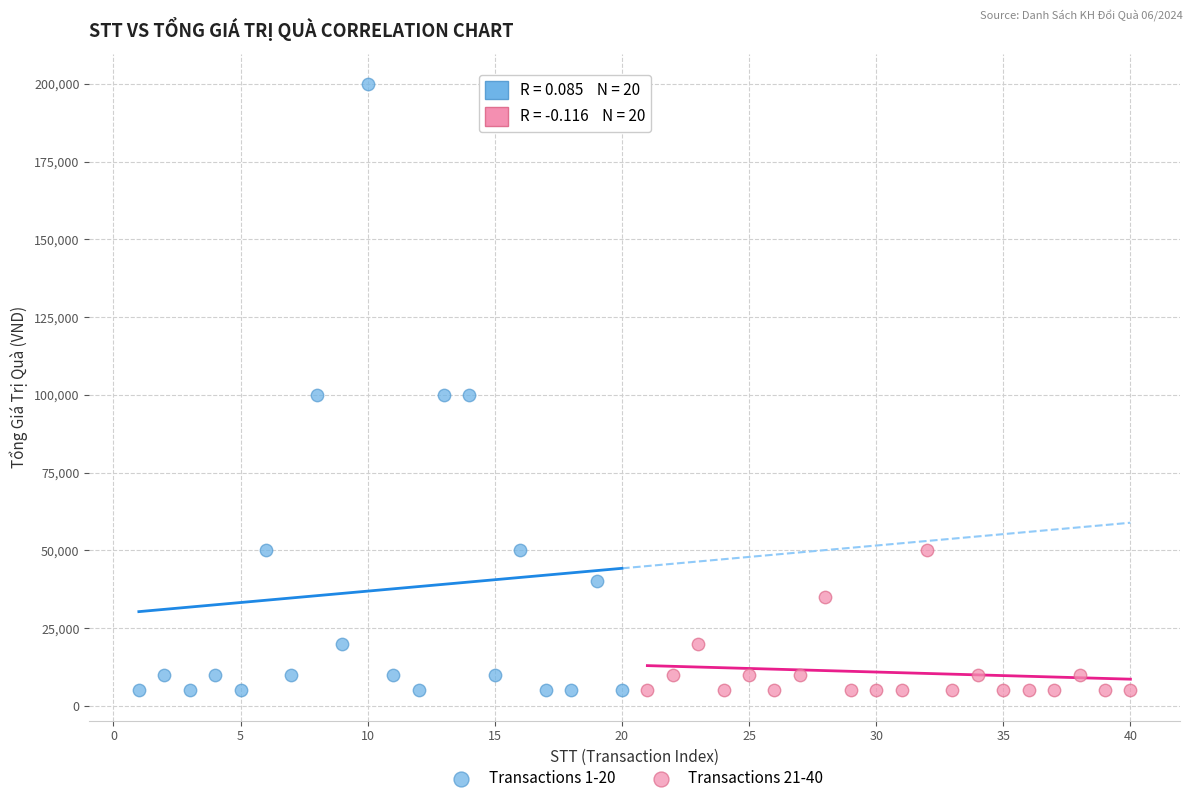

Which series contains the highest Y value?

Transactions 1-20